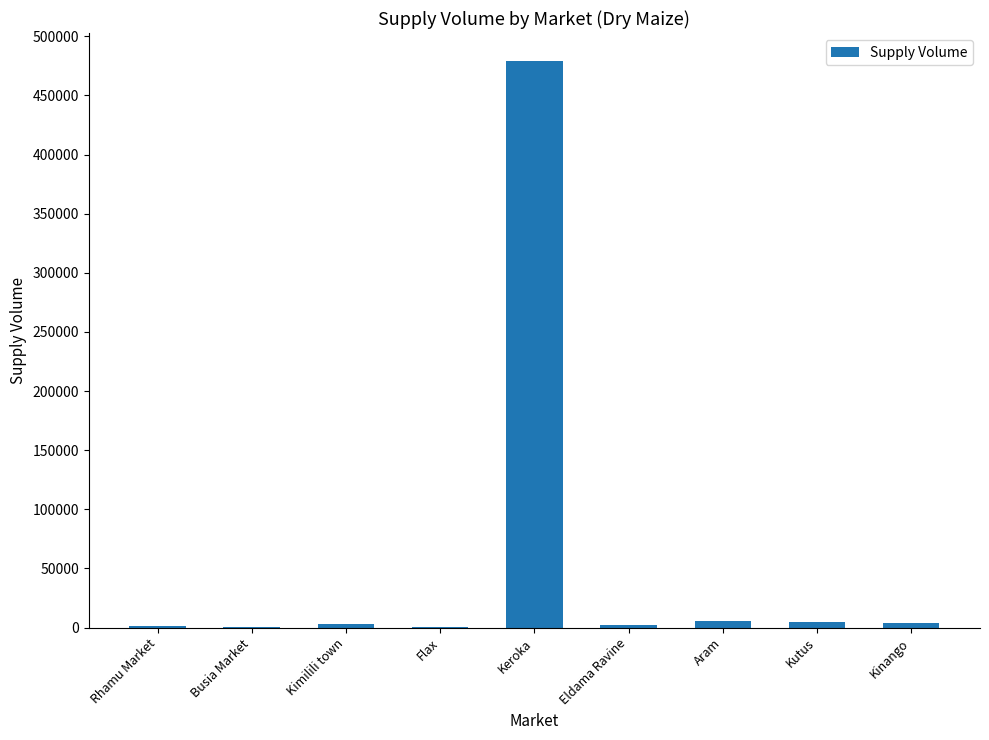

The chart shows a value of 478800 at Keroka. True or false?

True